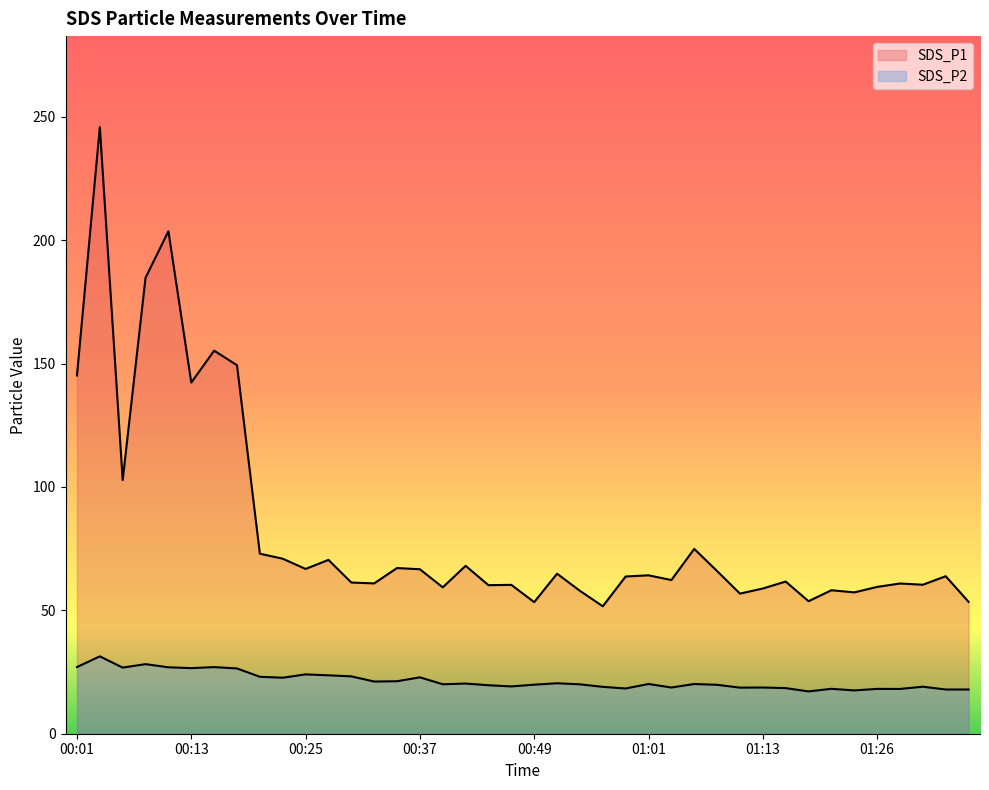

What value does the SDS_P1 series have at 01:31?

60.4